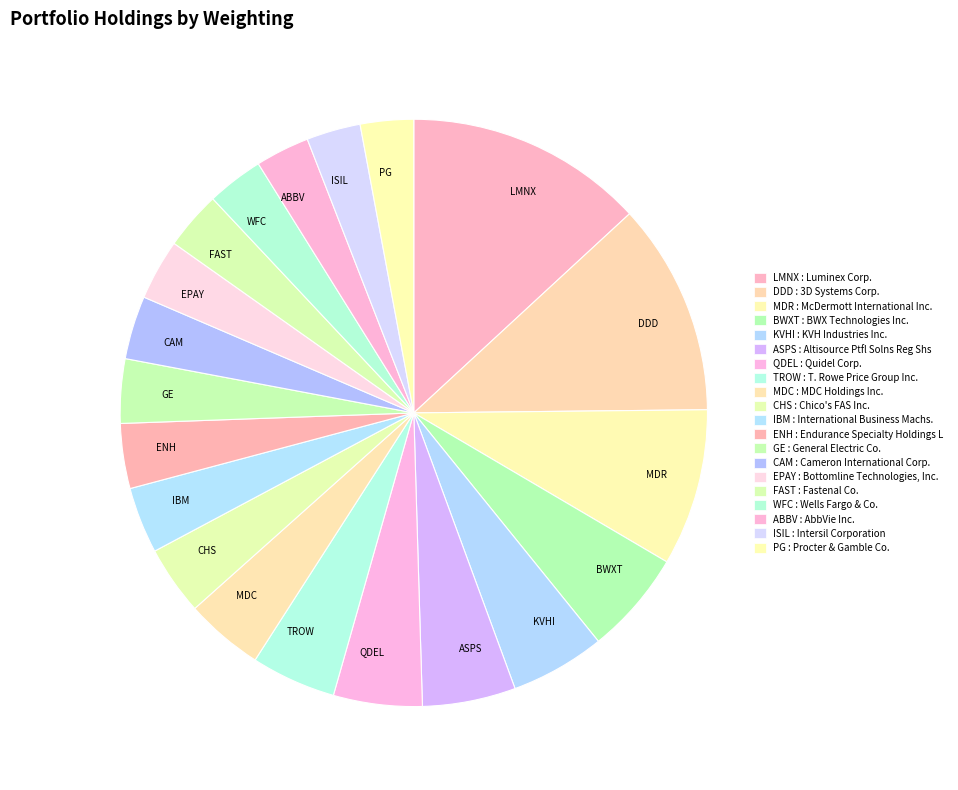

What is the ratio of the value at MDR to the value at IBM?

2.4